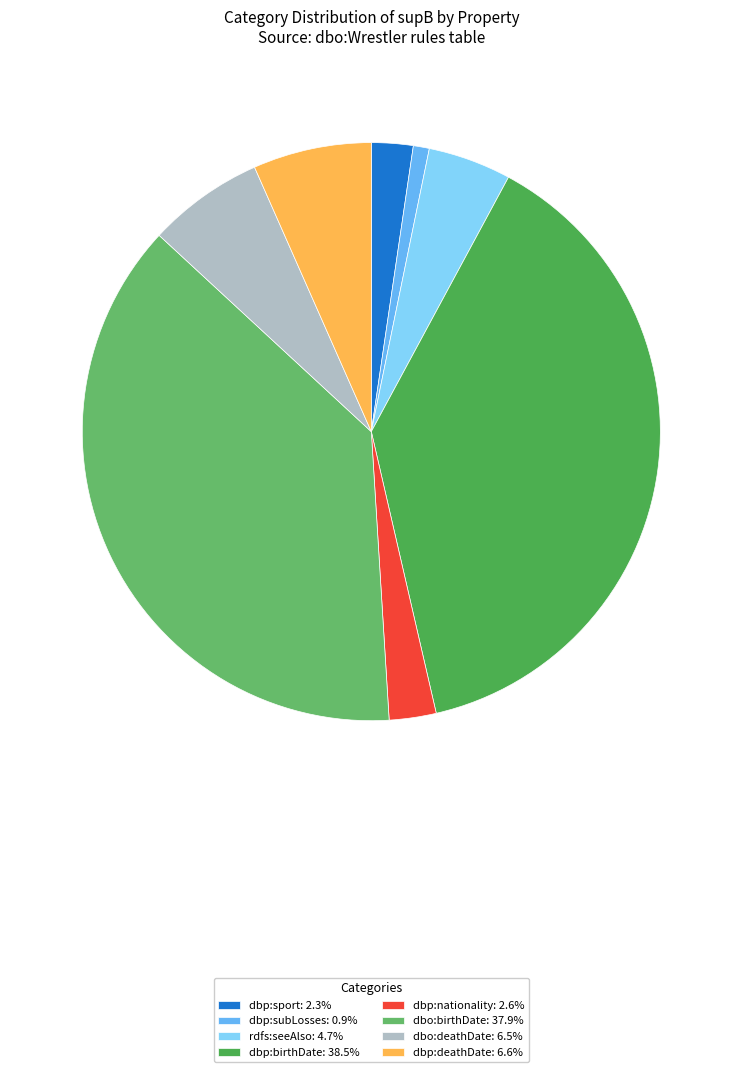

Is dbp:nationality the majority of the pie?

No